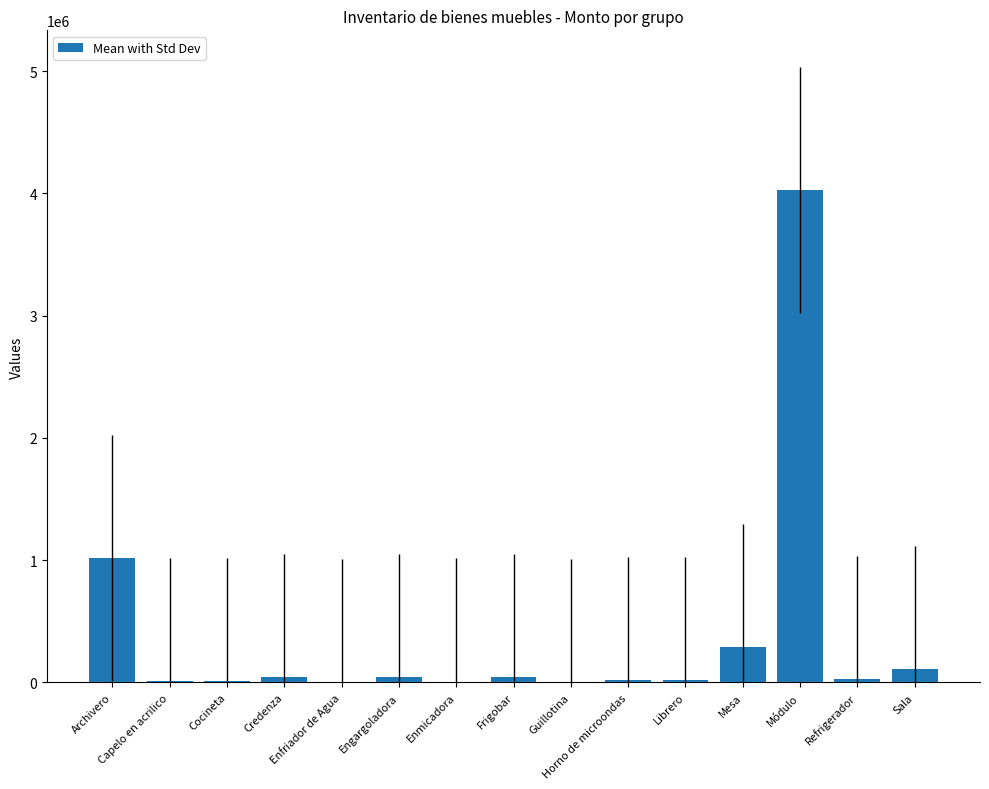

What is the greatest value displayed?

4025648